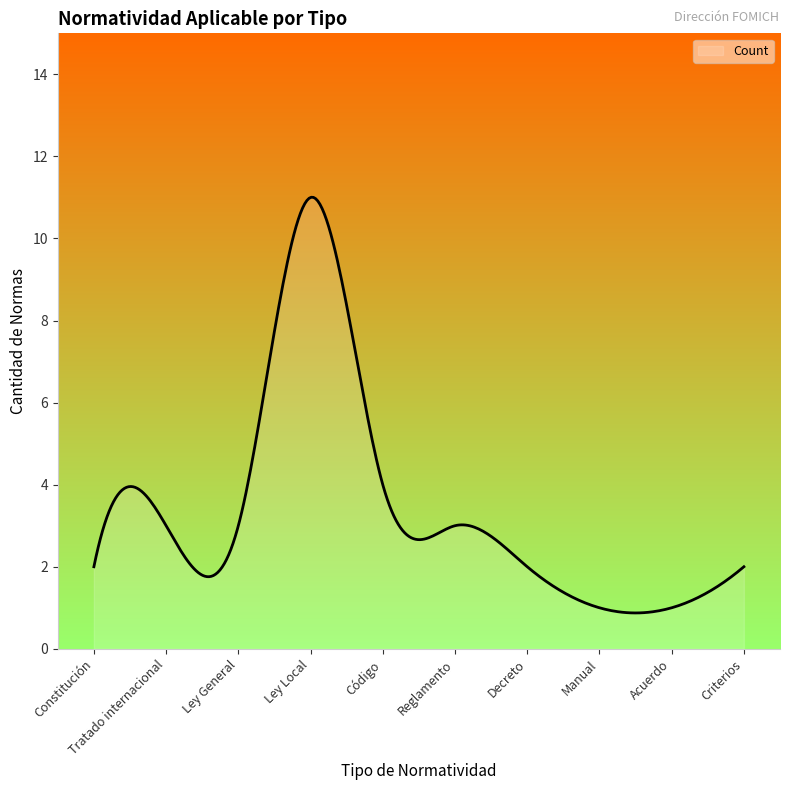

What is the greatest value displayed?

11.0